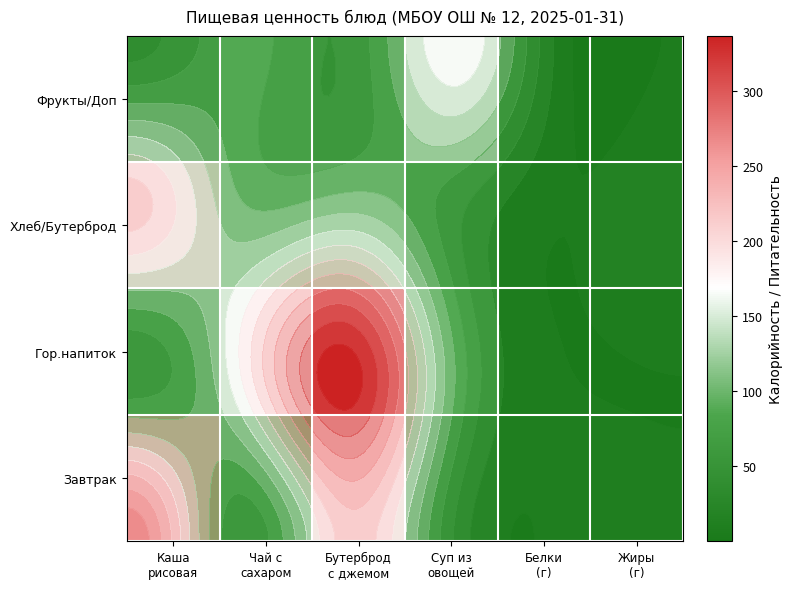

At Жиры (г), list the series in order from largest to smallest.

Хлеб/Бутерброд, Завтрак, Фрукты/Доп, Гор.напиток